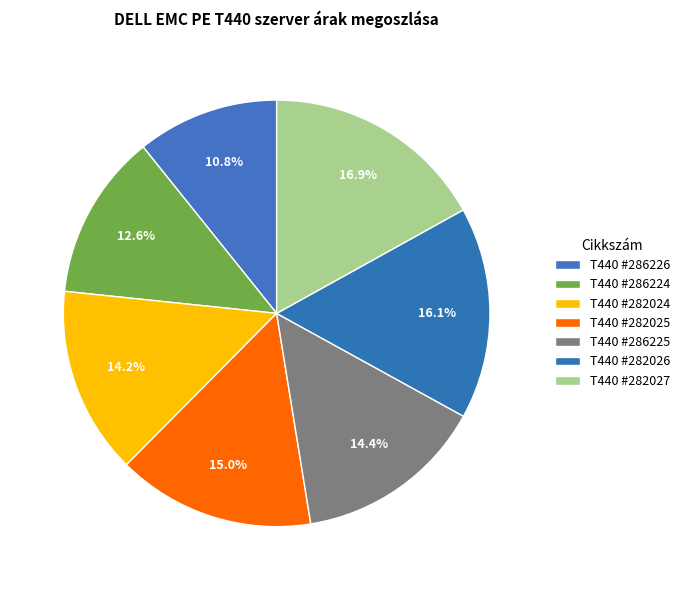

Count the number of slices in the pie.

7